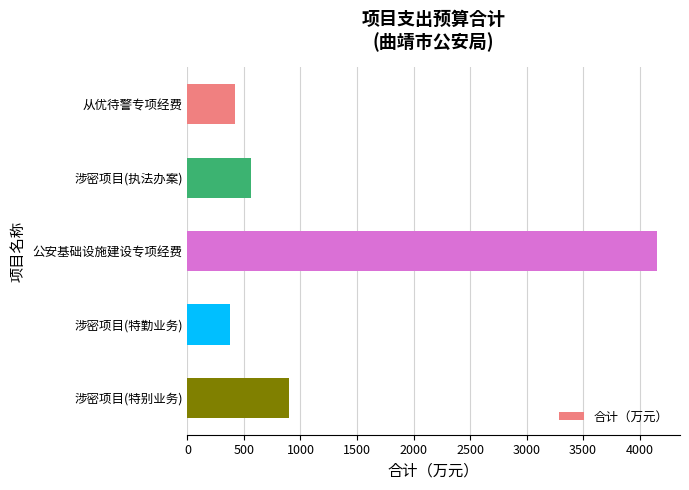

Reading top to bottom, list all the values displayed in this chart.

420	561	4150	378	900